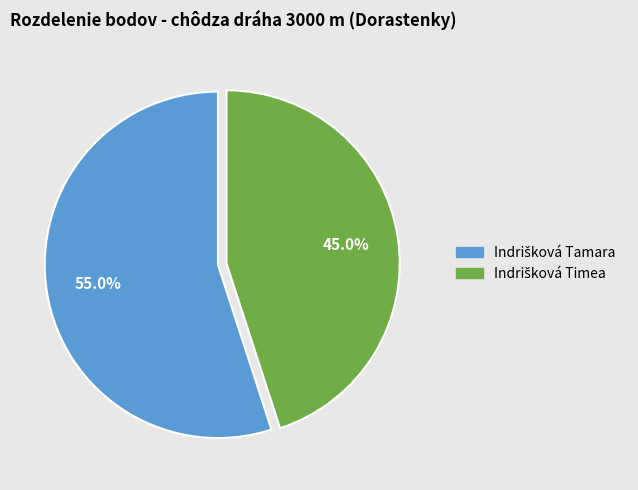

Is there a majority slice in this chart?

Yes